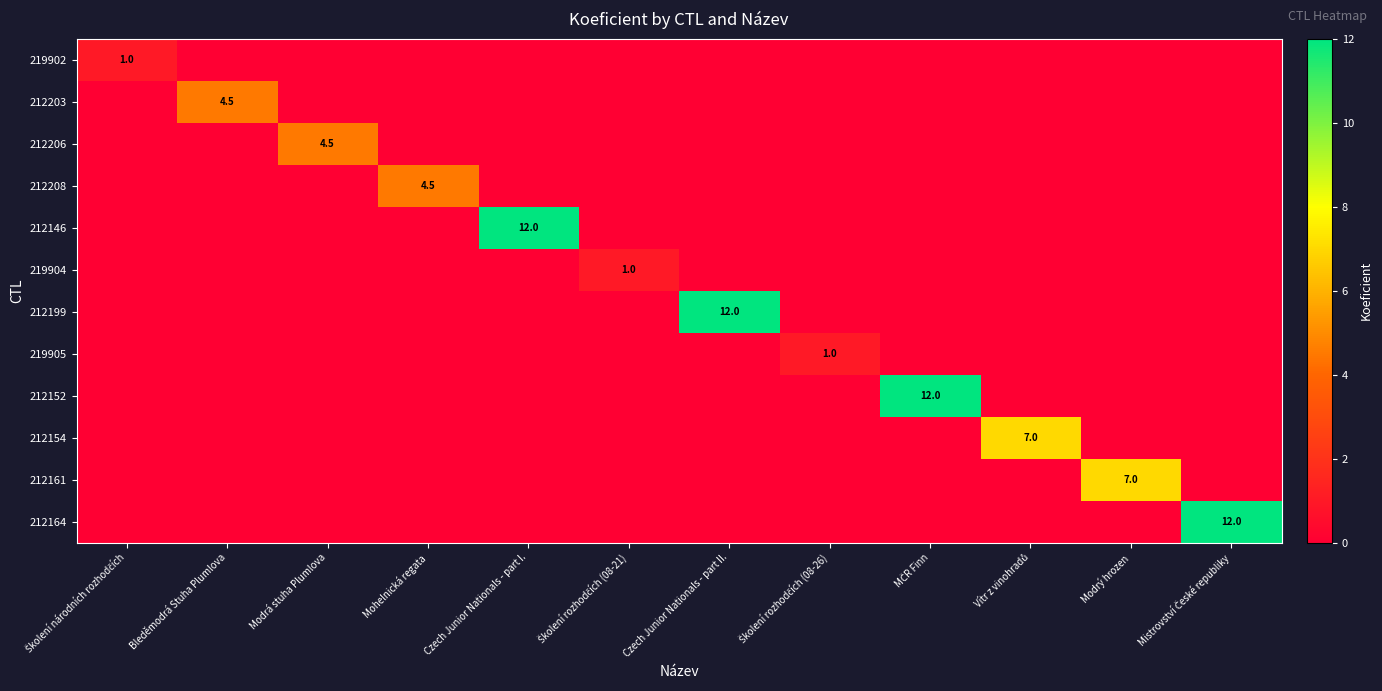

How many distinct data groups are displayed?

12